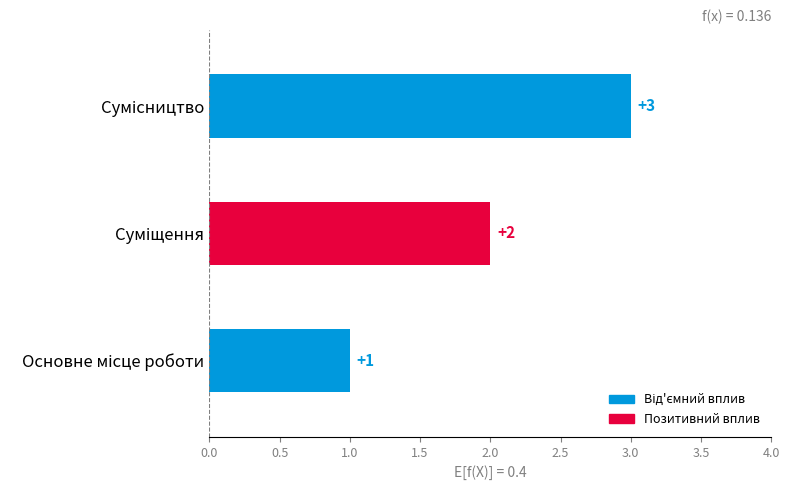

Are the bars horizontal?

Yes